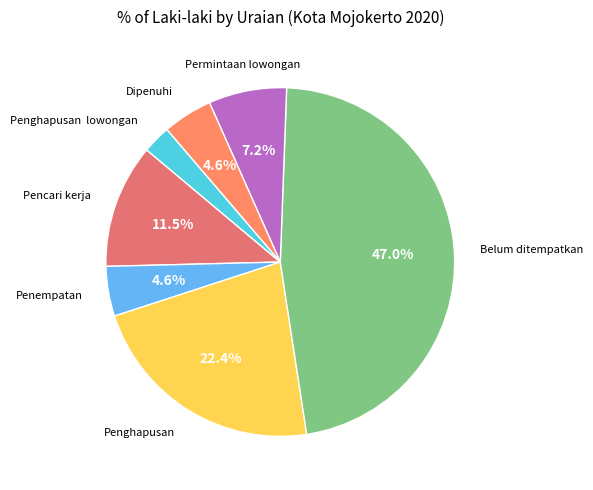

How many slices are in this pie chart?

7